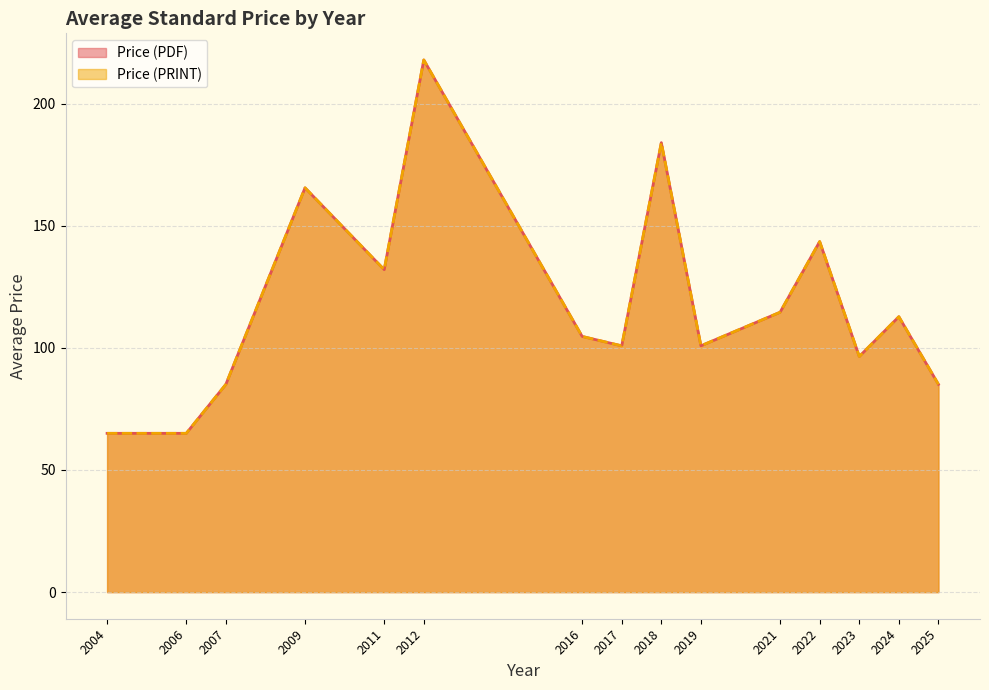

The value of Price (PRINT) at 2009 is 228.3. True or false?

False